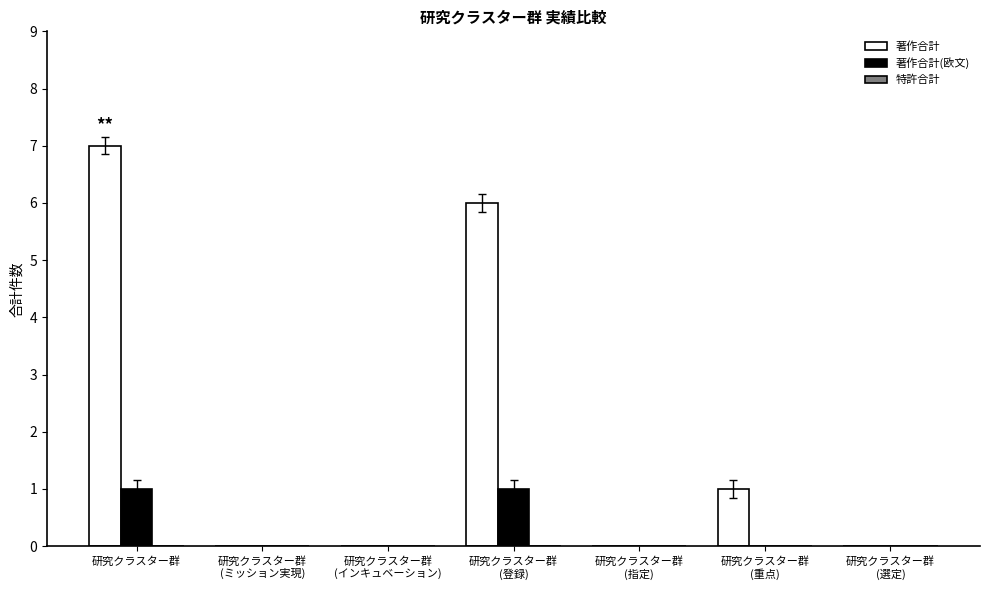

At which category does the chart reach its peak across all series?

研究クラスター群